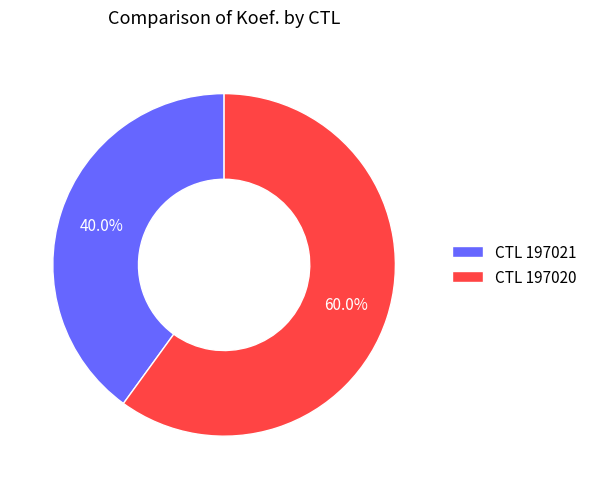

Approximately how many times larger is the value at CTL 197020 compared to CTL 197021?

1.5